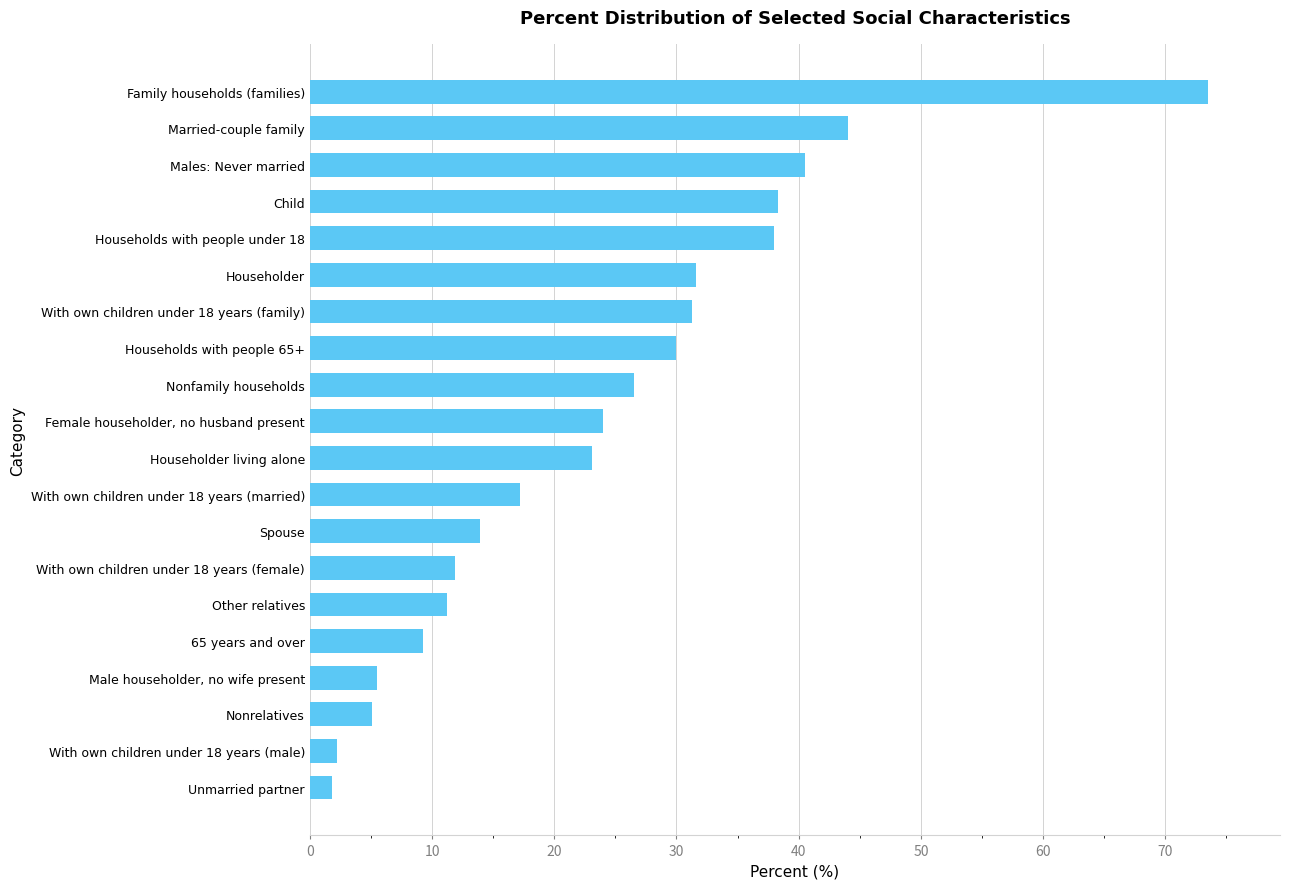

What is the change in value from Spouse to With own children under 18 years (female)?

-2.0